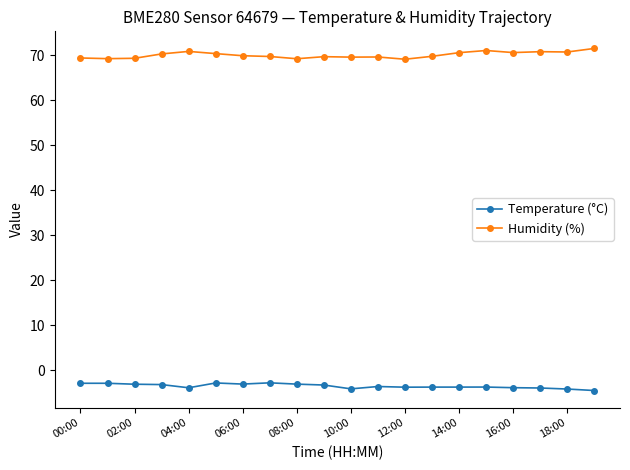

Which series has the largest total across all categories?

Humidity (%)